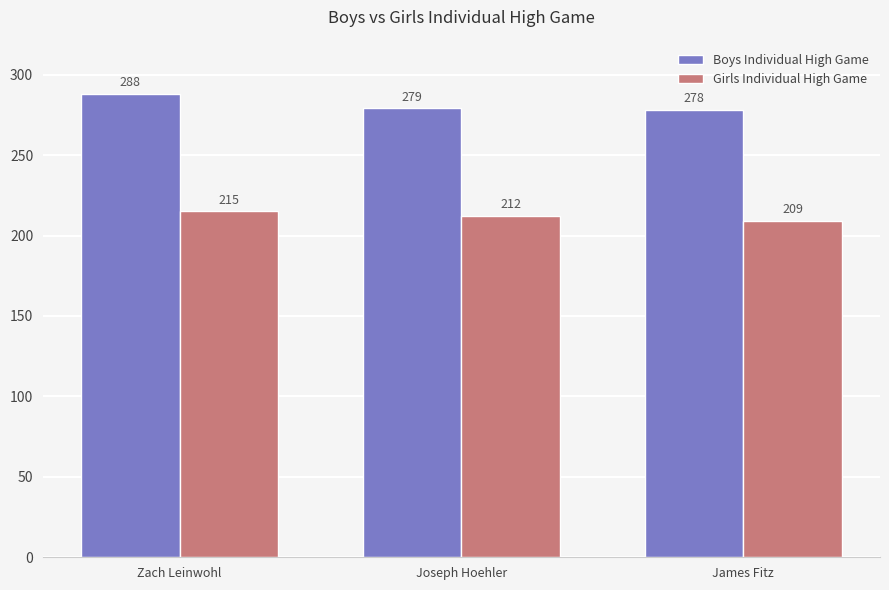

Is the value of Girls Individual High Game at James Fitz greater than the value of Boys Individual High Game at James Fitz?

No